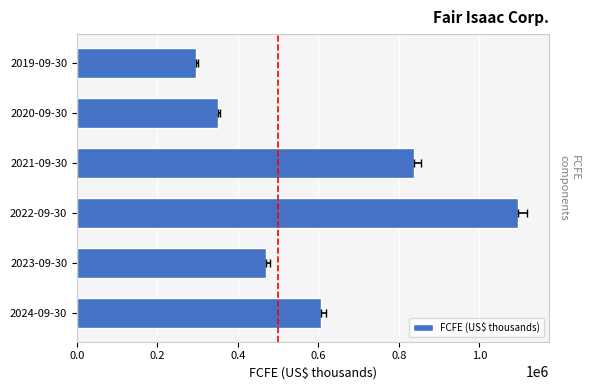

Are the bars horizontal?

Yes